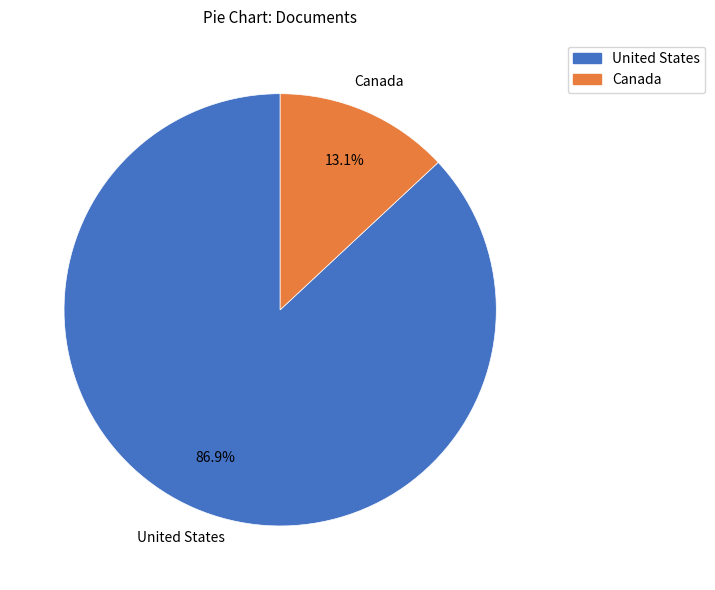

Does Canada represent more than half of the total?

No